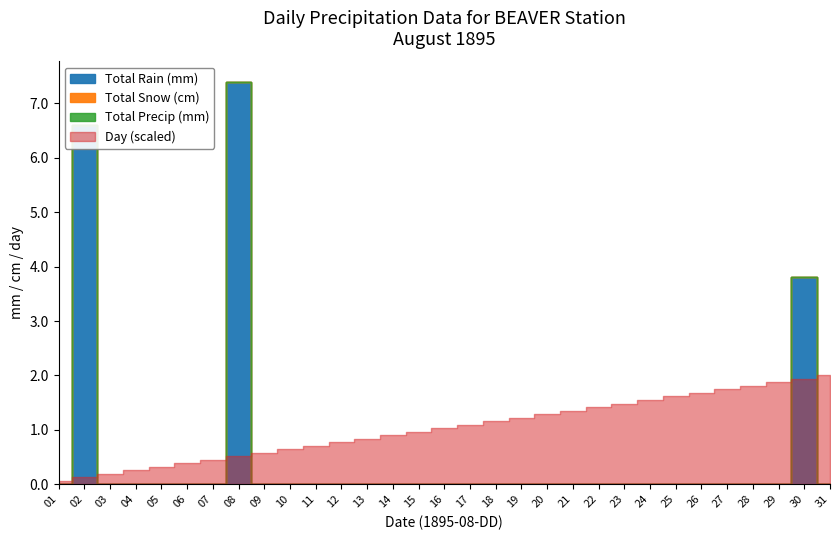

True or false: Day has more than 1 interior local peaks.

False